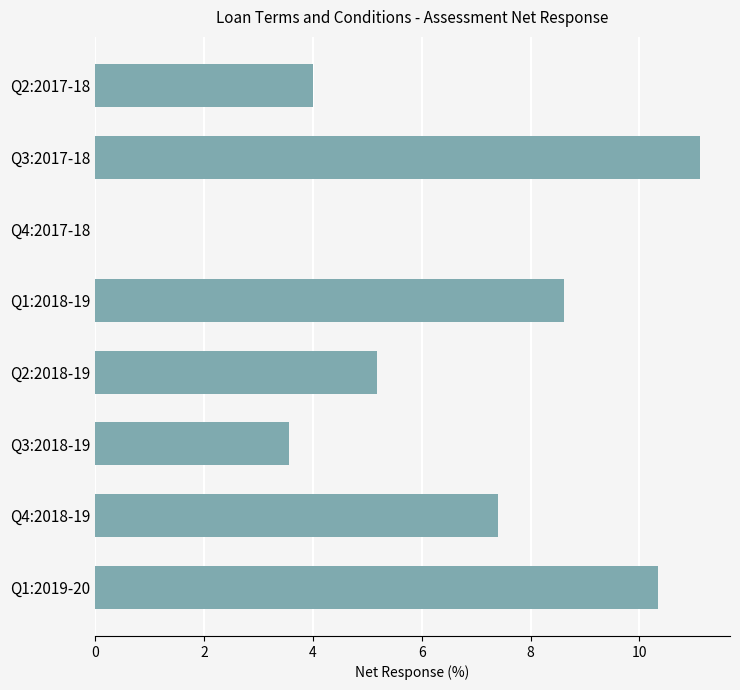

Which label corresponds to the largest value in the chart?

Q3:2017-18